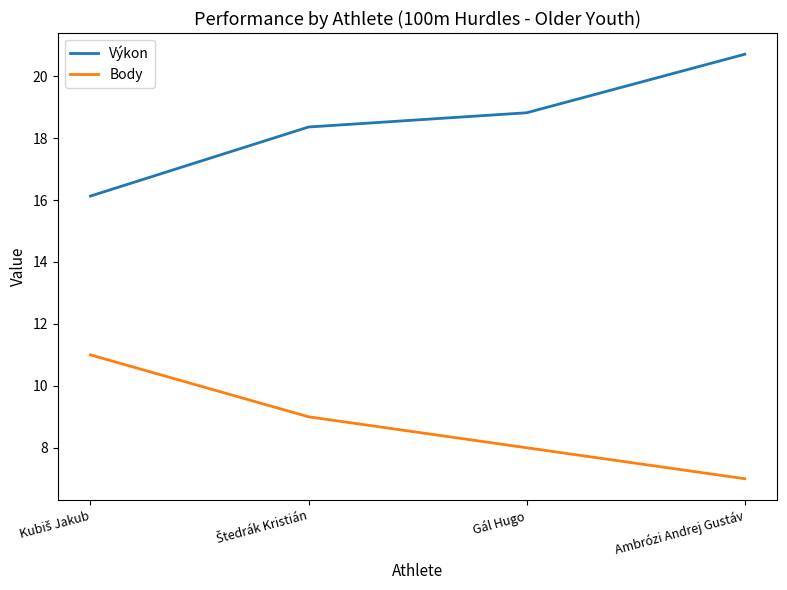

Is it true that Body equals 8.0 at Gál Hugo?

True